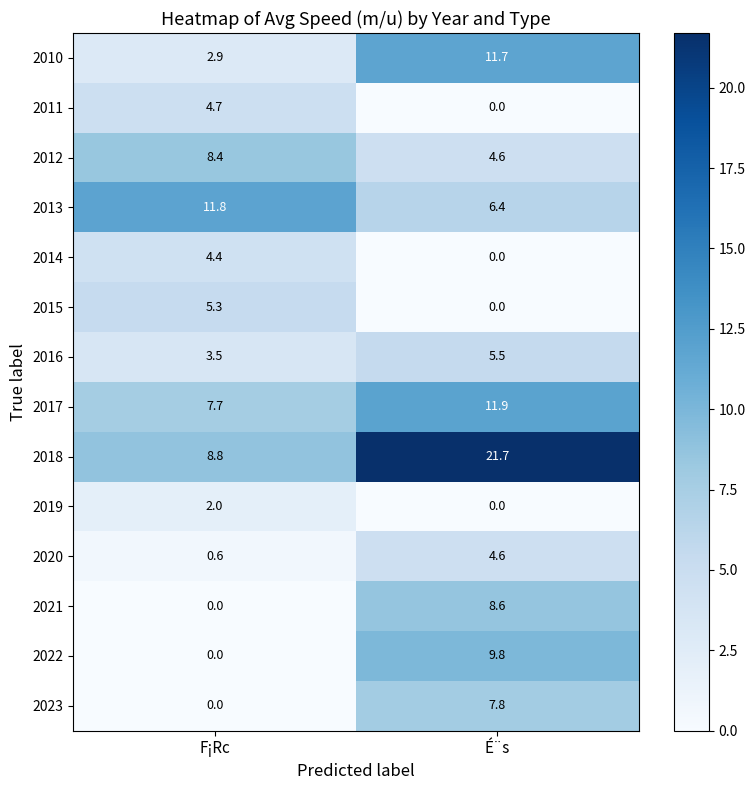

What is the sum of the 2015 values at É¨s and F¡Rc?

5.3